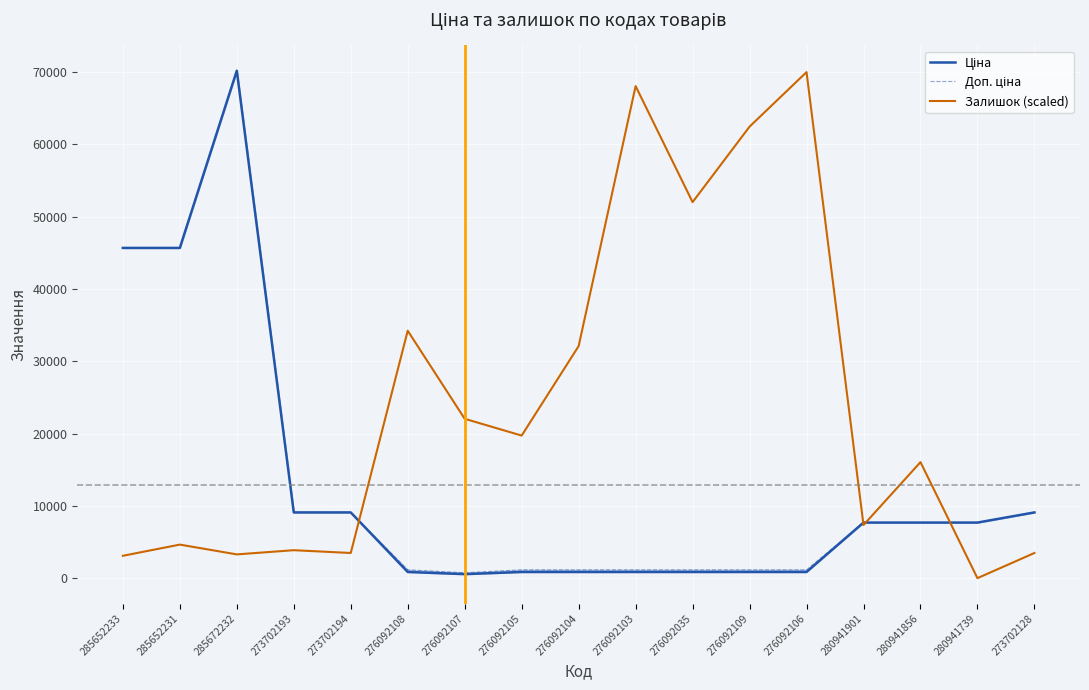

What is the spread (max minus min) of values at 276092105?

18866.4